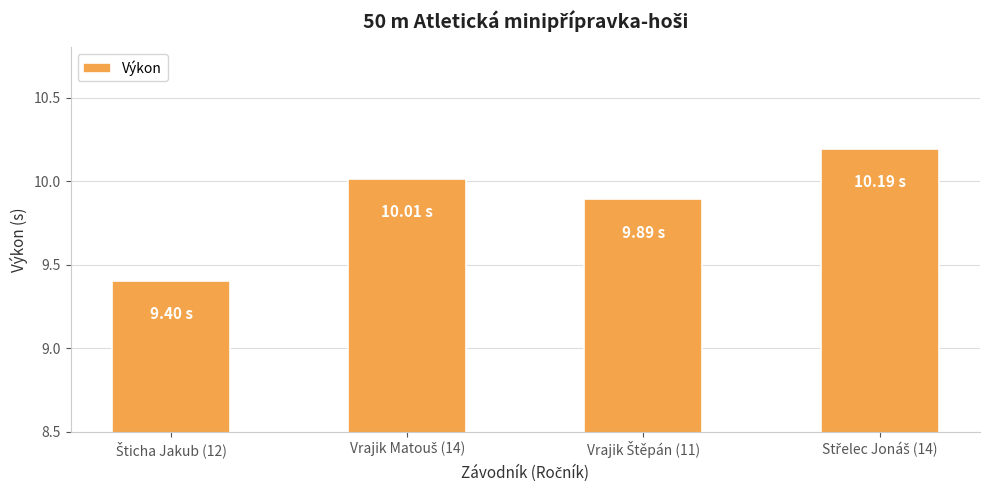

Reading left to right, transcribe all the data shown in this chart.

9.4	10.0	9.9	10.2